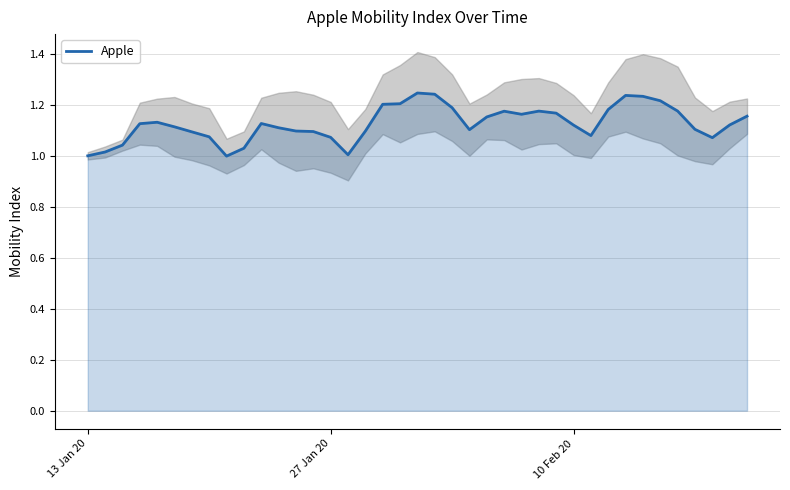

How many categories are shown in the chart?

39